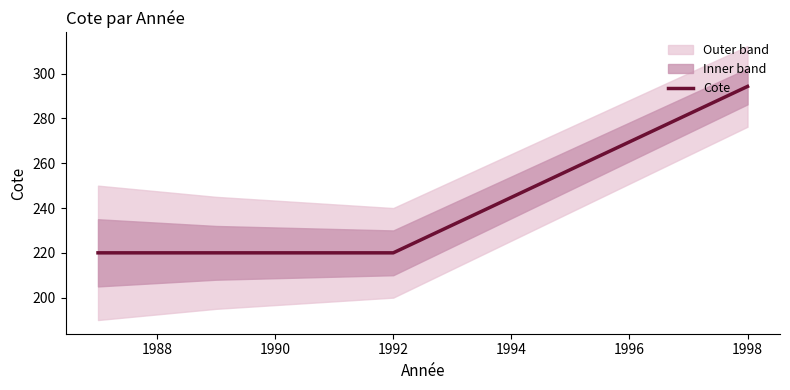

What is the sum of all values?

954.3